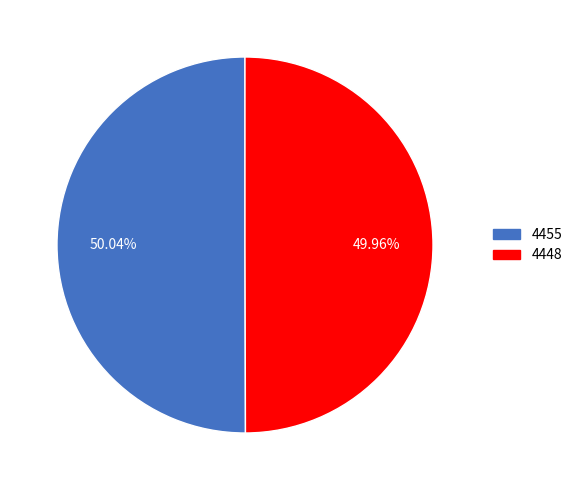

What is the ratio of the value at 4455 to the value at 4448?

1.0